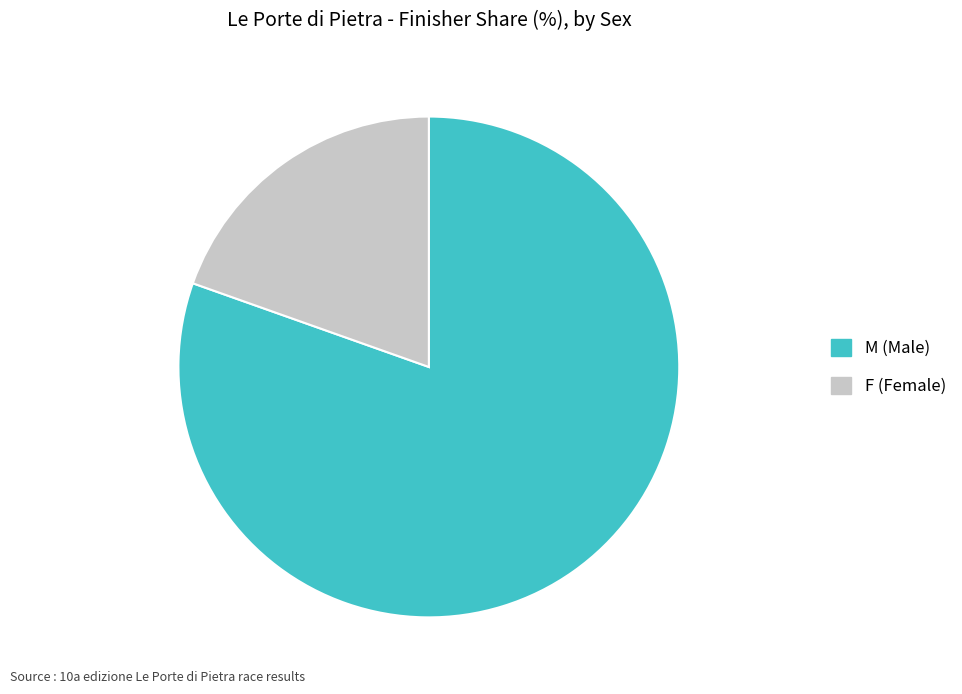

Rank the categories by value from lowest to highest.

F, M